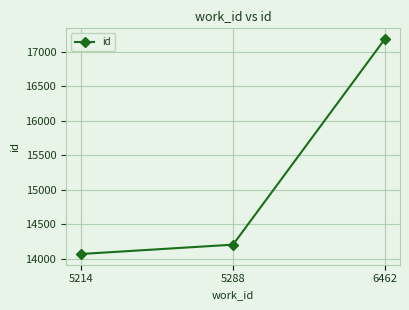

Reading left to right, transcribe all the data shown in this chart.

5214=14071	5288=14206	6462=17186